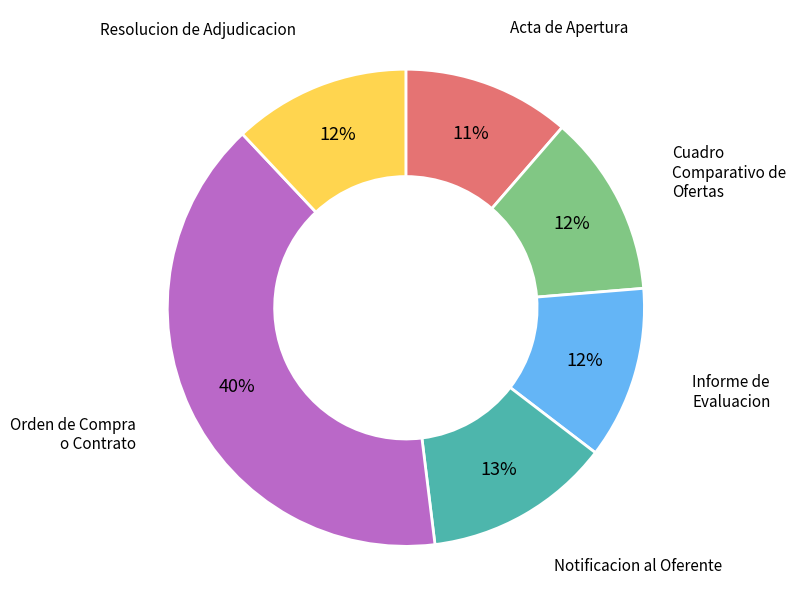

Does any single category account for the majority?

No